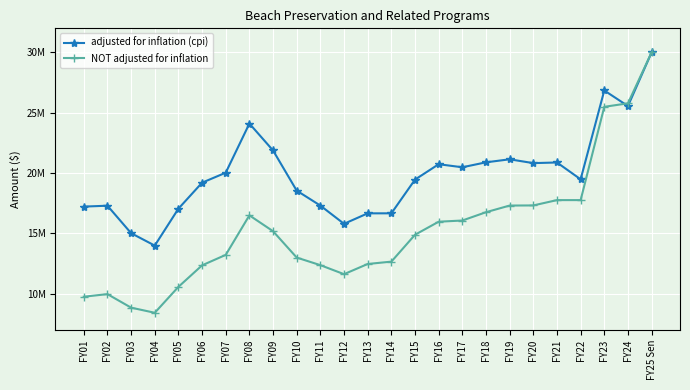

What is the sum of the NOT adjusted for inflation values at FY02 and FY21?

27710059